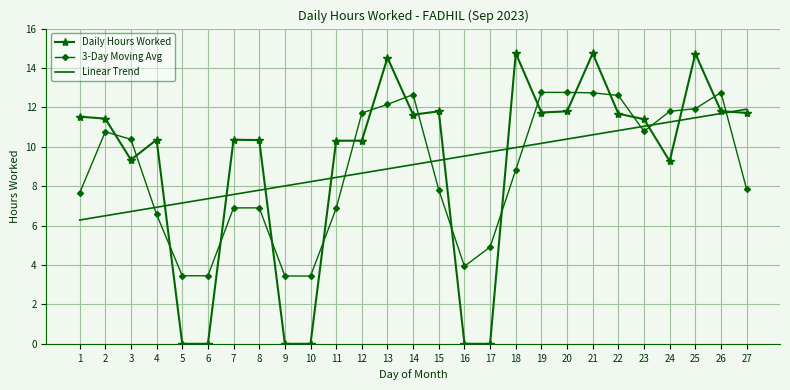

The Daily Hours Worked series shows 14.7 at 21. True or false?

True